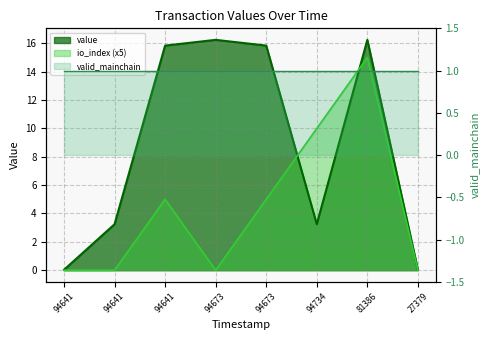

Count the io_index values in the range 0 to 10.

7